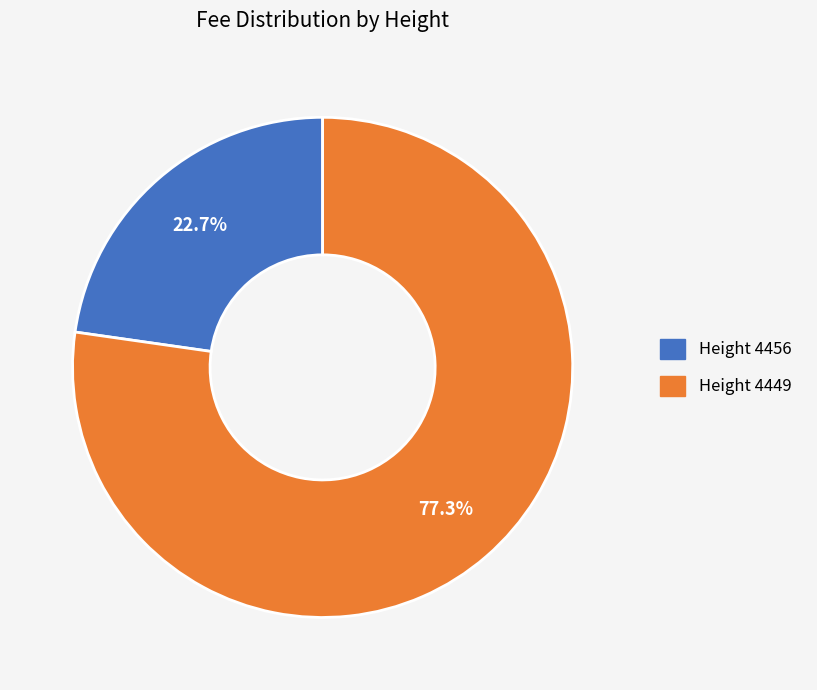

Is there a majority slice in this chart?

Yes